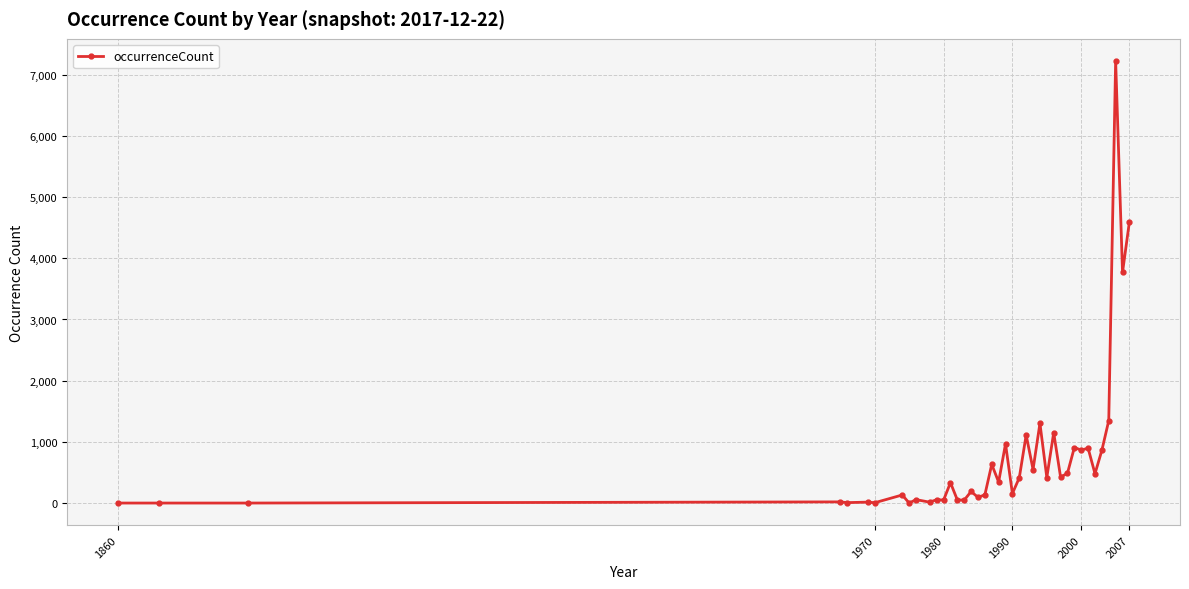

What is the average value?

753